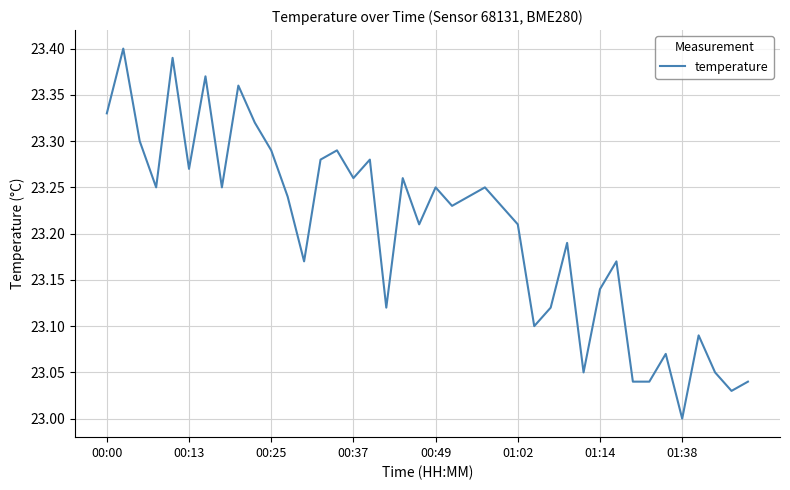

At which label is the value closest to 23?

01:38